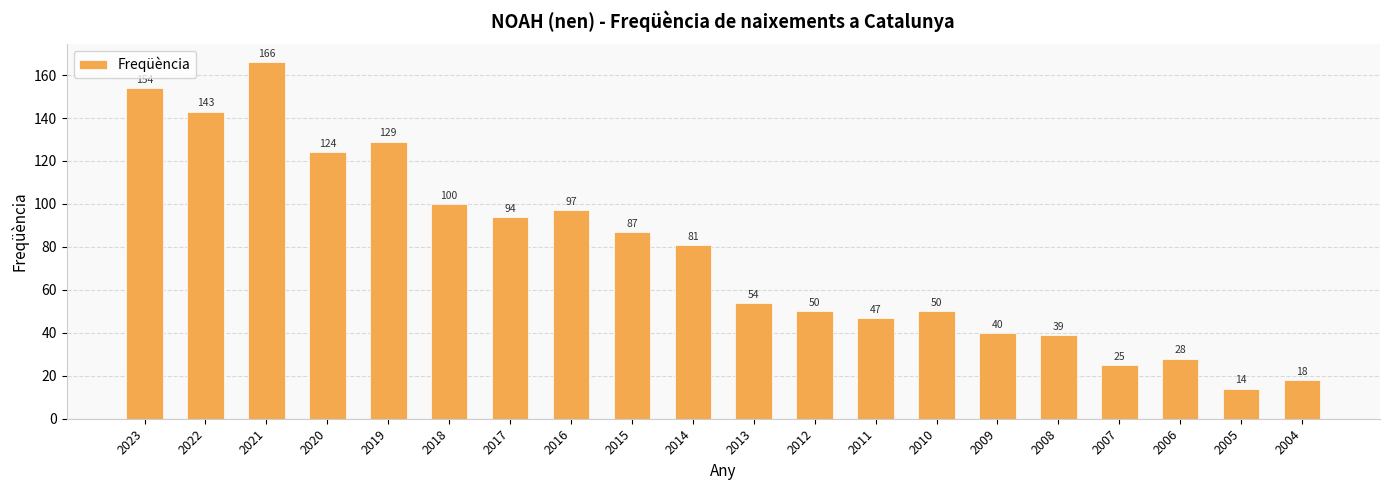

What is the ratio of the value at 2008 to the value at 2023?

0.3